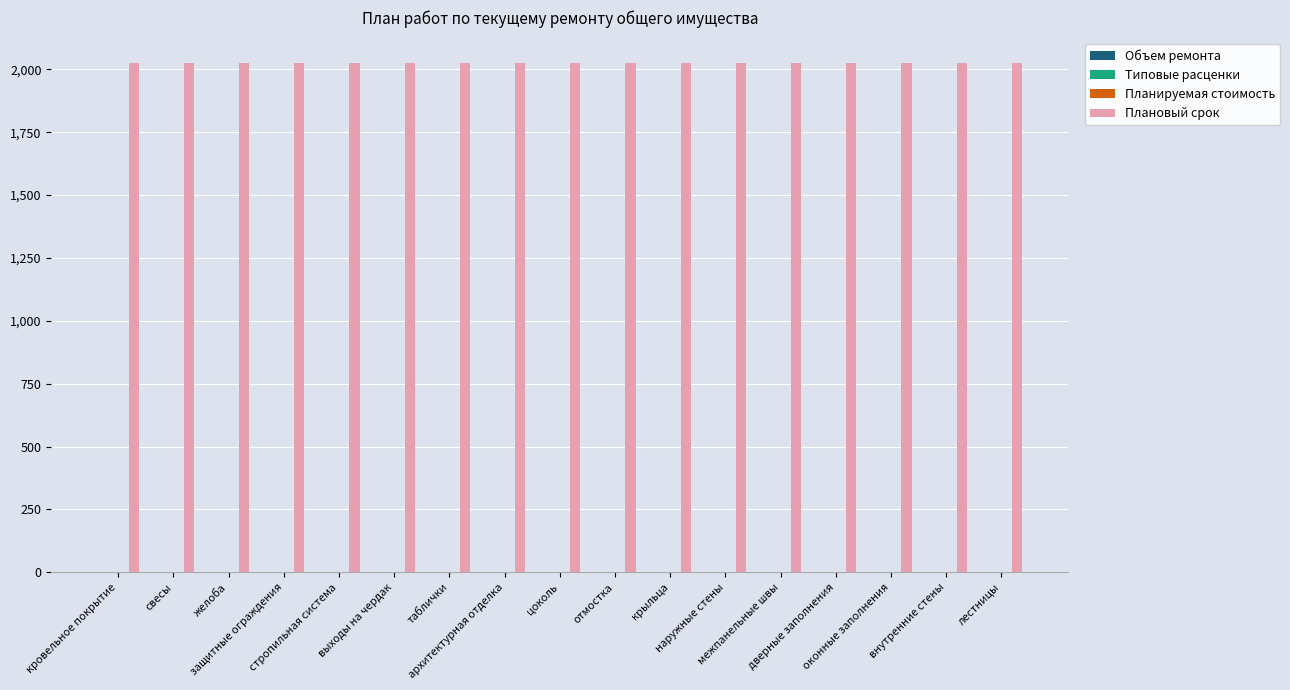

Which label corresponds to the smallest value in the chart?

кровельное покрытие